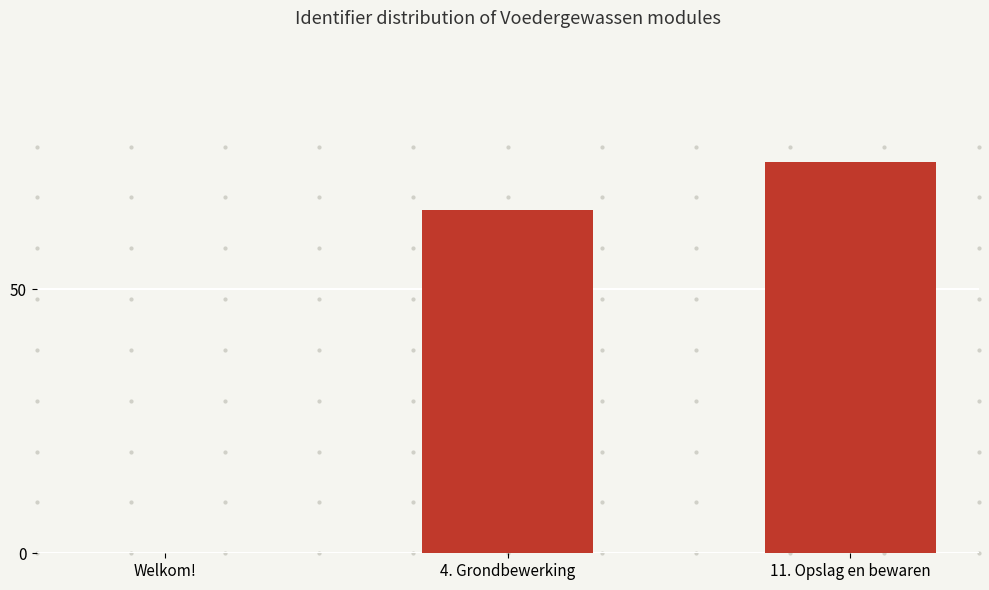

The chart shows a value of 65 at 4. Grondbewerking. True or false?

True